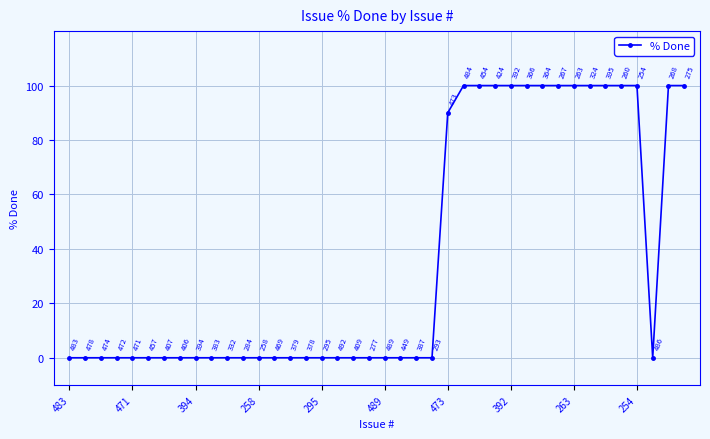

Is this an area chart (filled region under the line)?

No